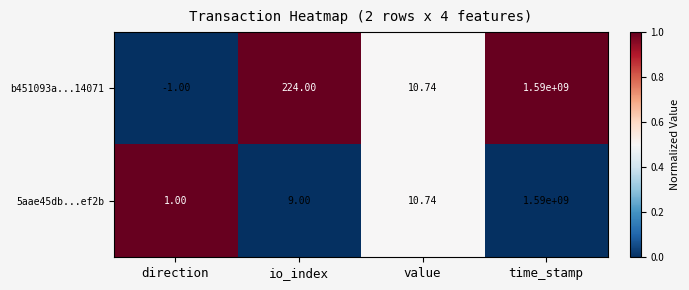

Which series changed the most between direction and io_index?

b451093a...14071